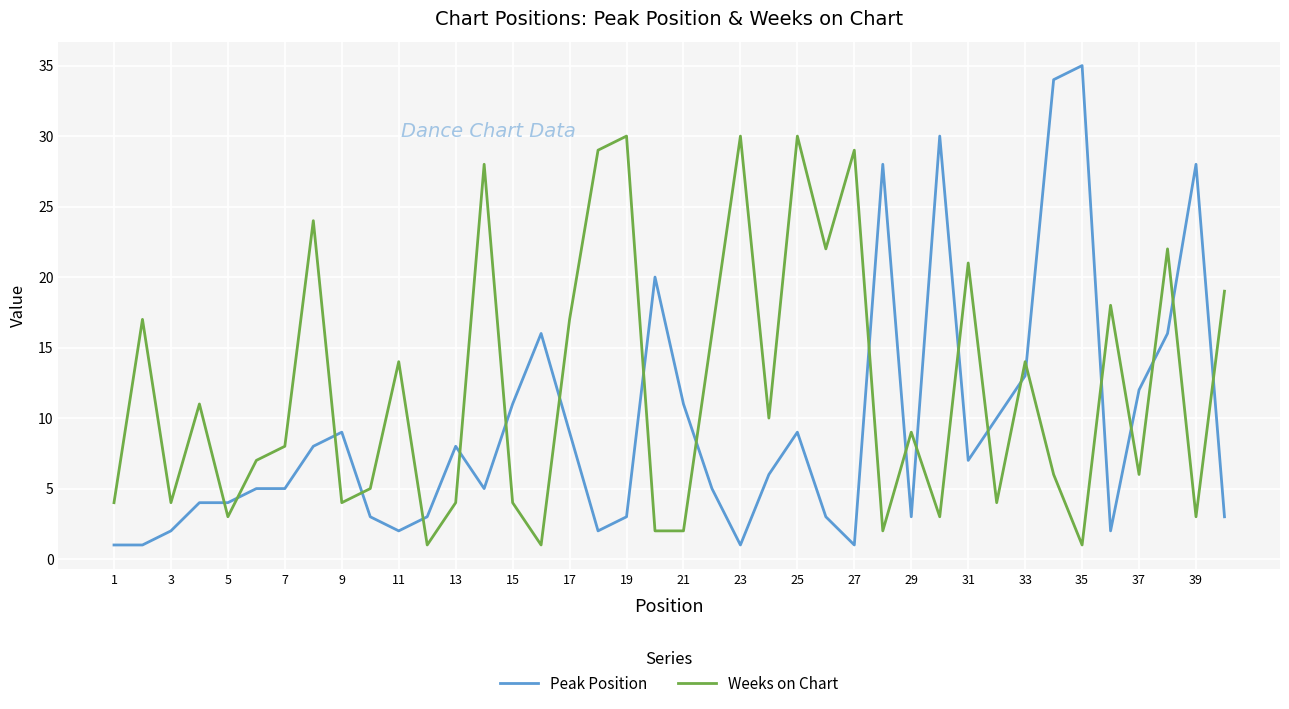

Which series has the largest range (max minus min)?

Peak Position